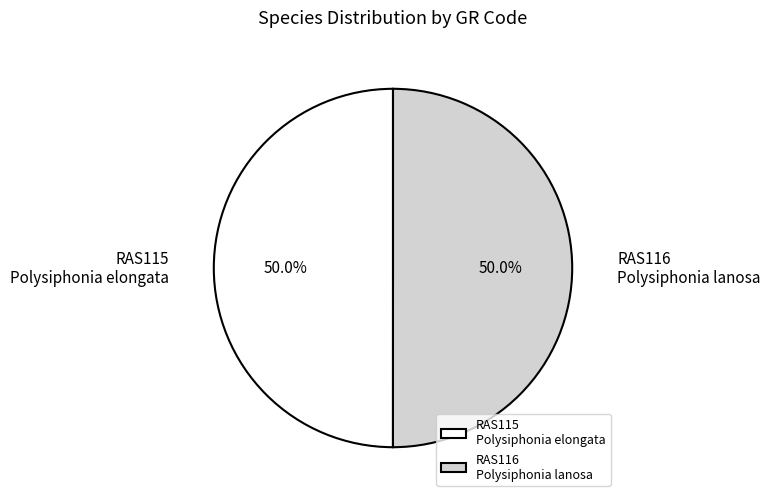

Approximately how many times larger is the value at RAS116 Polysiphonia lanosa compared to RAS115 Polysiphonia elongata?

1.0